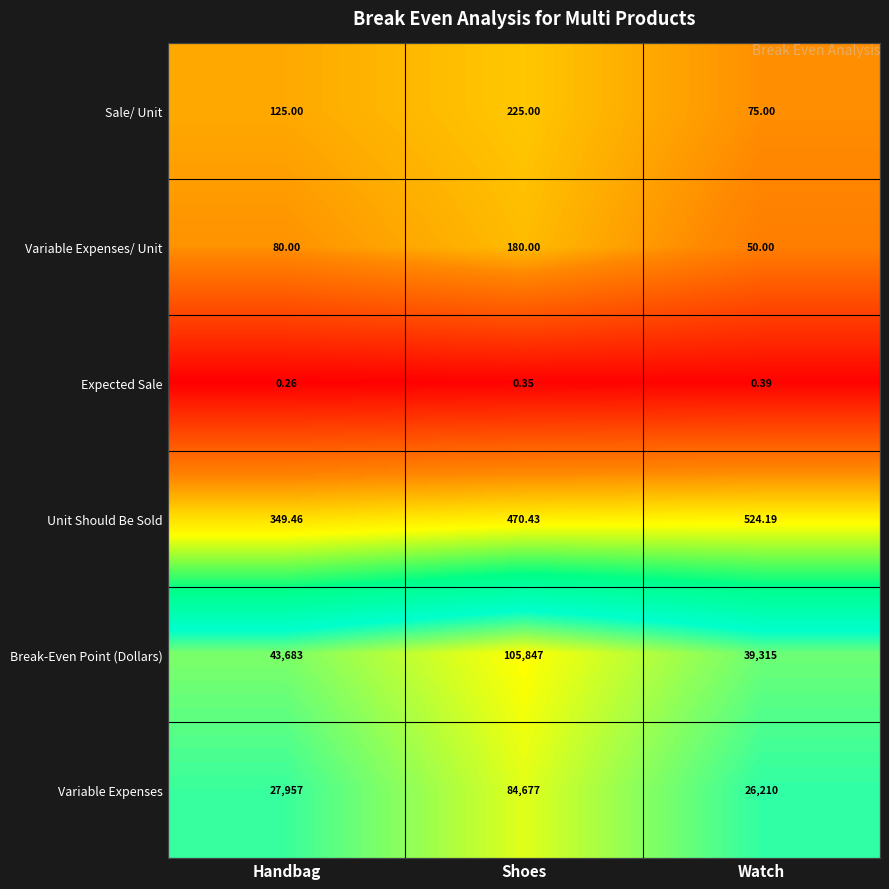

Which label corresponds to the largest value in the chart?

Shoes